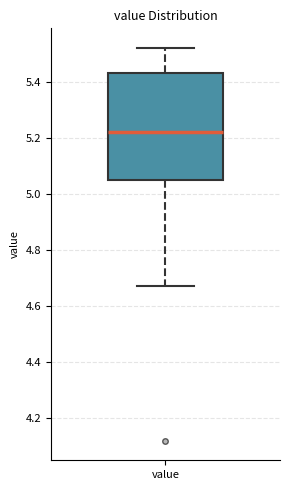

Transcribe this box plot: give where the median line is, the range the box spans, and where the two whiskers end, as read against the y-axis. The values are not printed on the chart, so give them approximately, as read against the axis.

median 5.22, box 5.04 to 5.44, whiskers 4.68 to 5.52